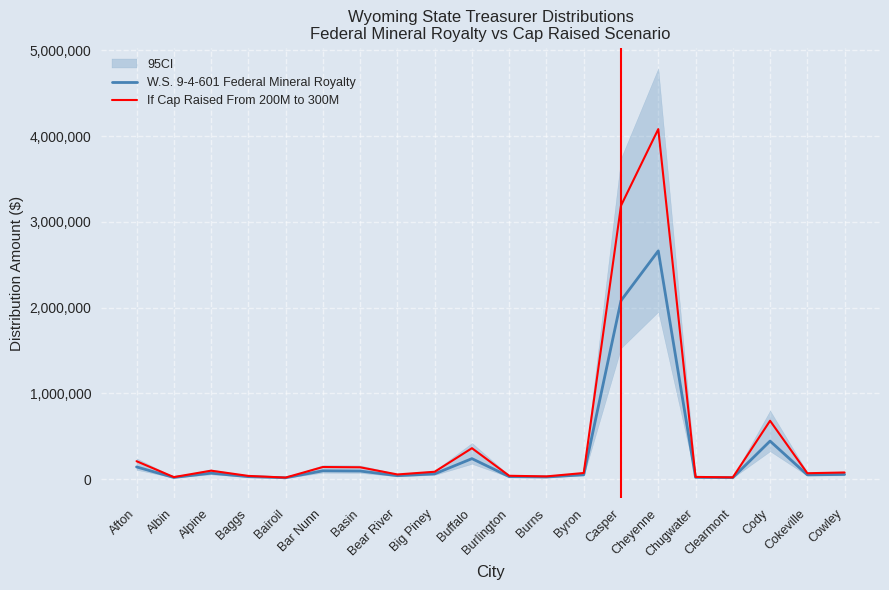

At Big Piney, list the series in order from smallest to largest.

W.S. 9-4-601 Federal Mineral Royalty, If Cap Raised From 200M to 300M